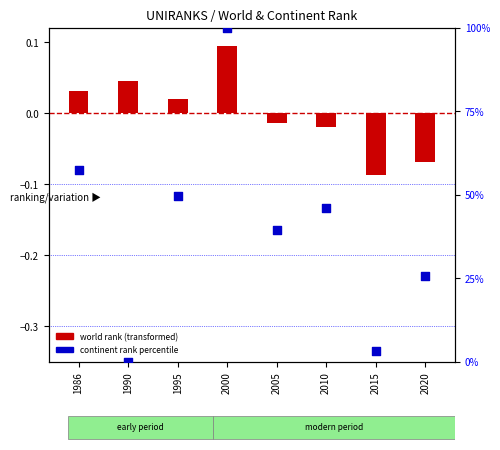

At which category is the sum across all series the highest?

2000